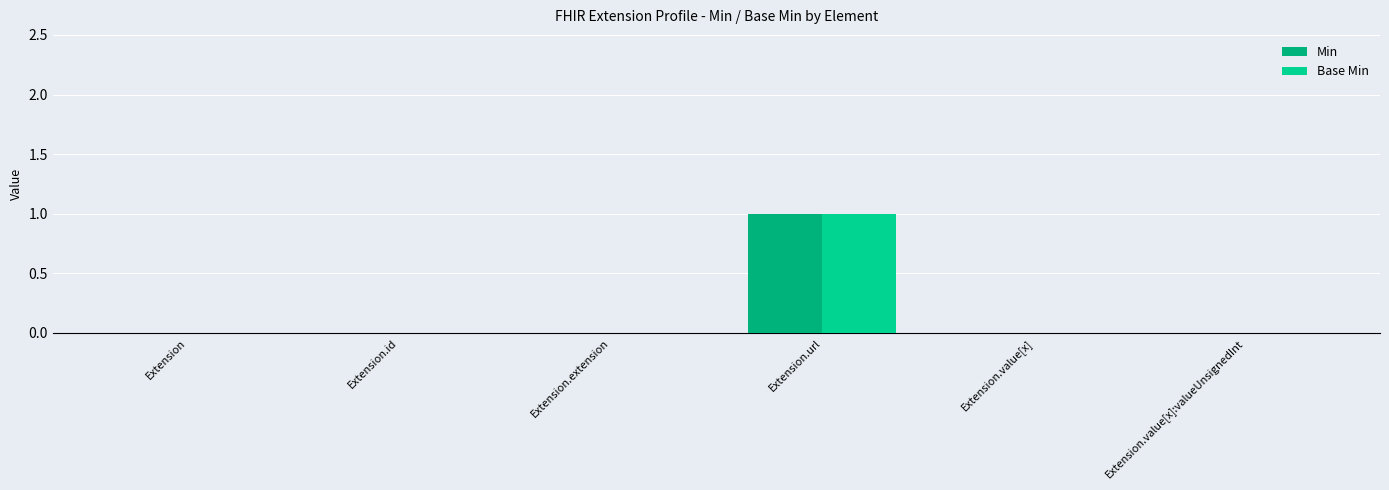

At which label is Min closest to 0?

Extension